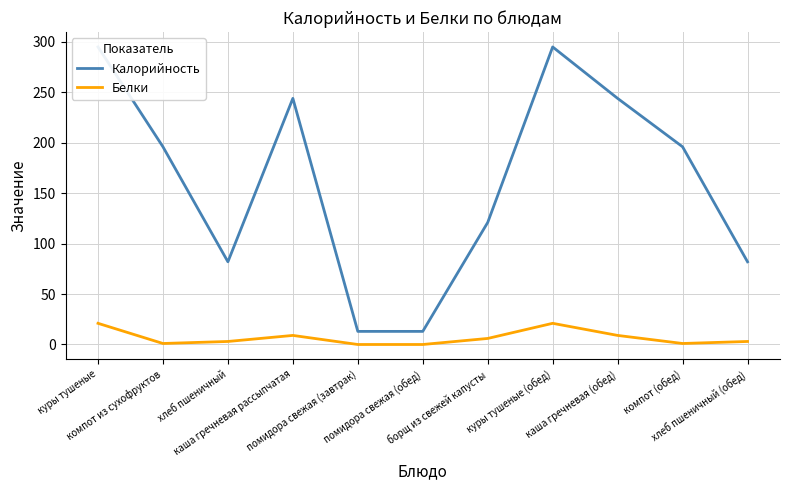

List the labels in order of Калорийность value, smallest first.

помидора свежая (завтрак), помидора свежая (обед), хлеб пшеничный, хлеб пшеничный (обед), борщ из свежей капусты, компот из сухофруктов, компот (обед), каша гречневая рассыпчатая, каша гречневая (обед), куры тушеные, куры тушеные (обед)